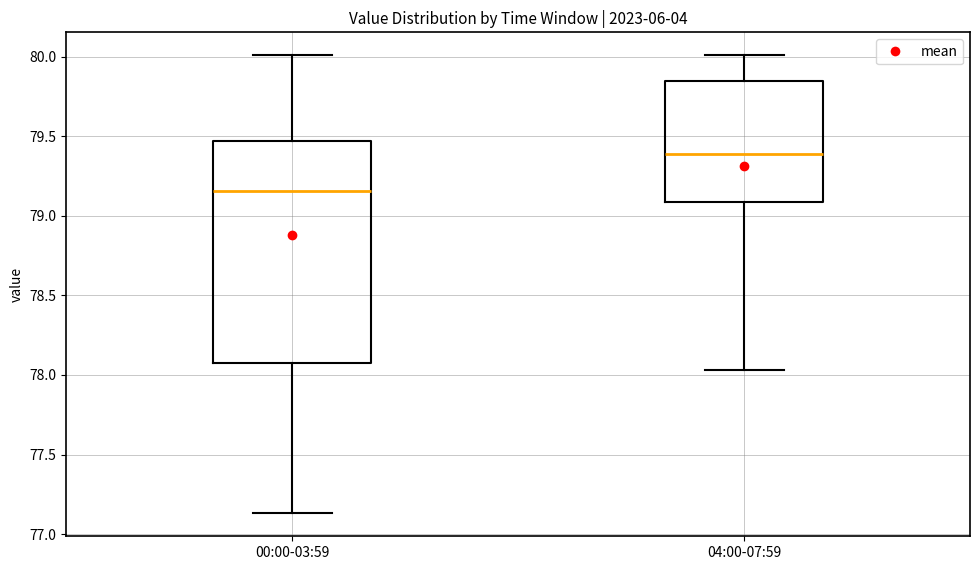

Reading left to right, transcribe this box plot: for each box, give where its median line is, the range the box spans, and where its two whiskers end, as read against the y-axis. The values are not printed on the chart, so give them approximately, as read against the axis.

00:00-03:59: median 79.15, box 78.10 to 79.45, whiskers 77.15 to 80.00
04:00-07:59: median 79.40, box 79.10 to 79.85, whiskers 78.05 to 80.00